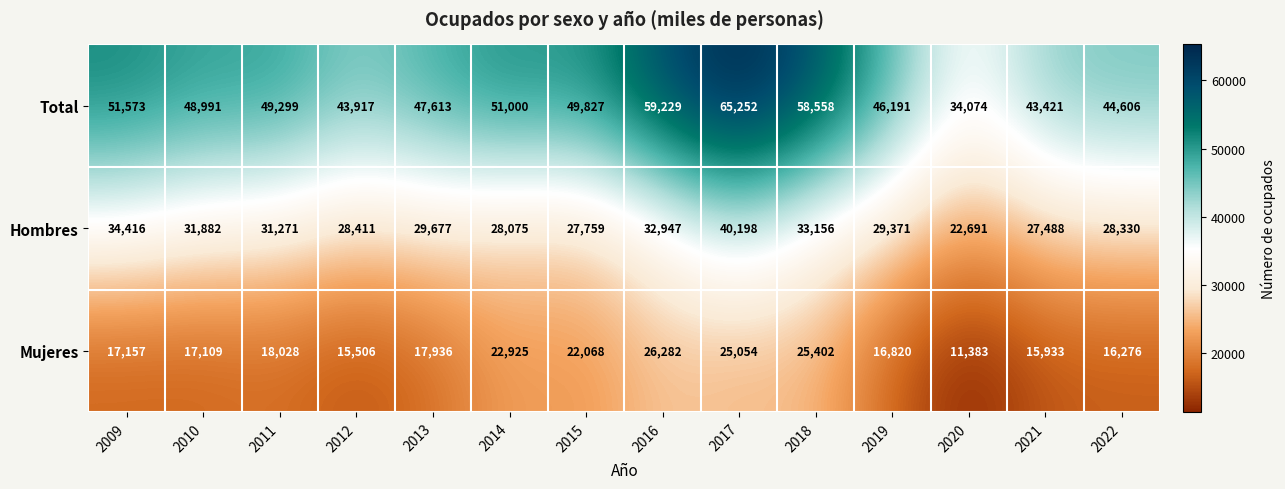

At which category does the chart reach its peak across all series?

2017